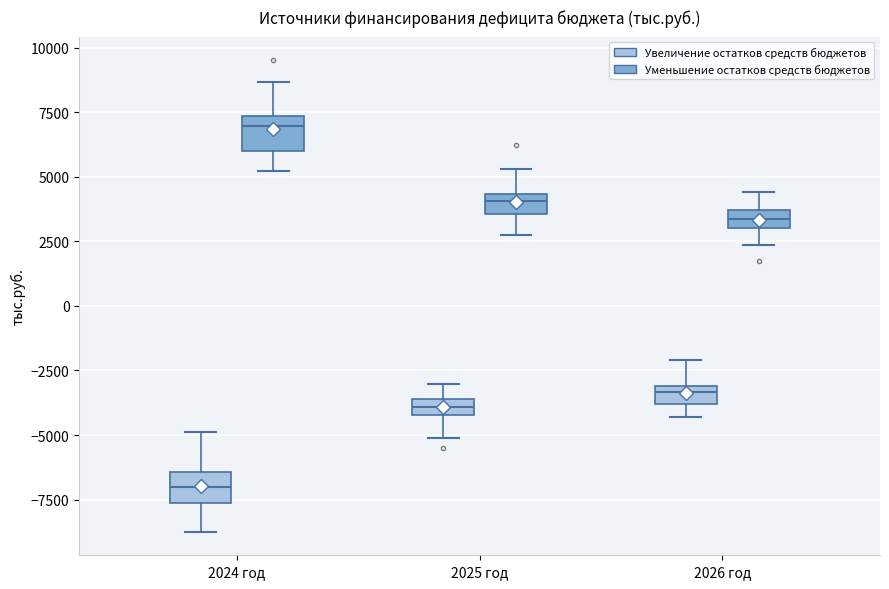

Which box's median line is the lowest?

2024 год (Увеличение остатков средств бюджетов)